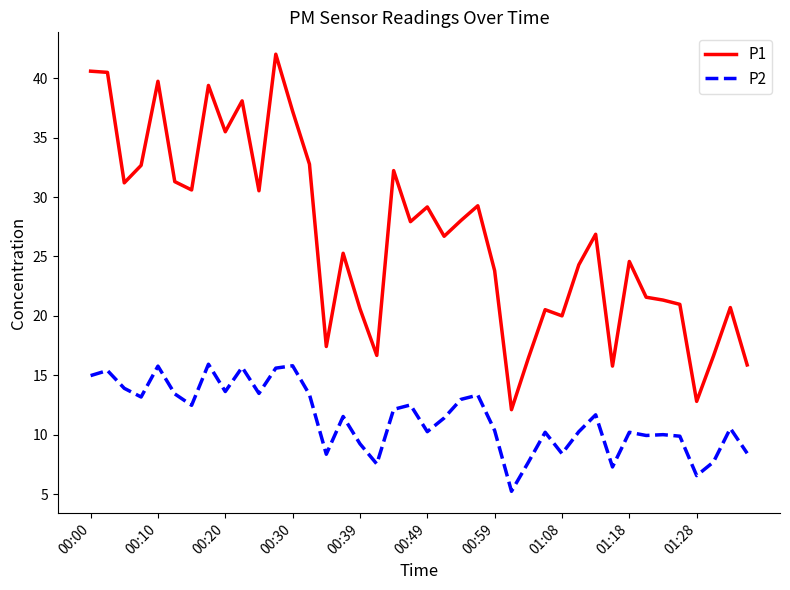

List the series in order of their peak value, highest first.

P1, P2